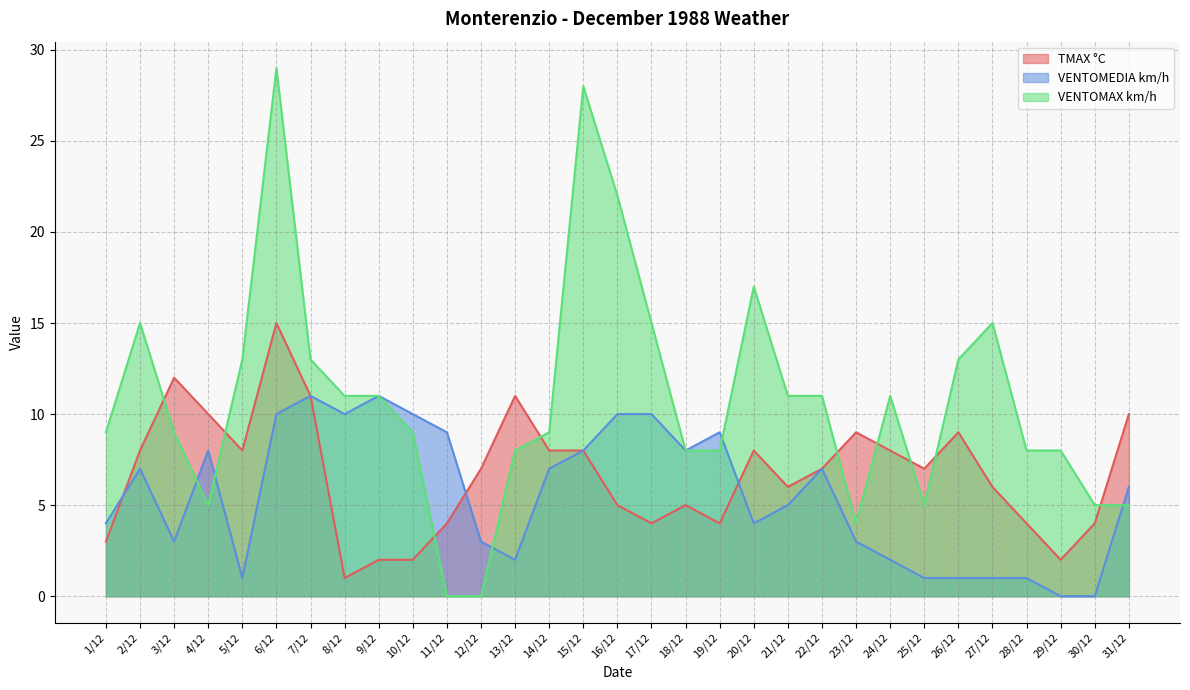

Between 7/12 and 28/12, which series saw the biggest shift?

VENTOMEDIA km/h